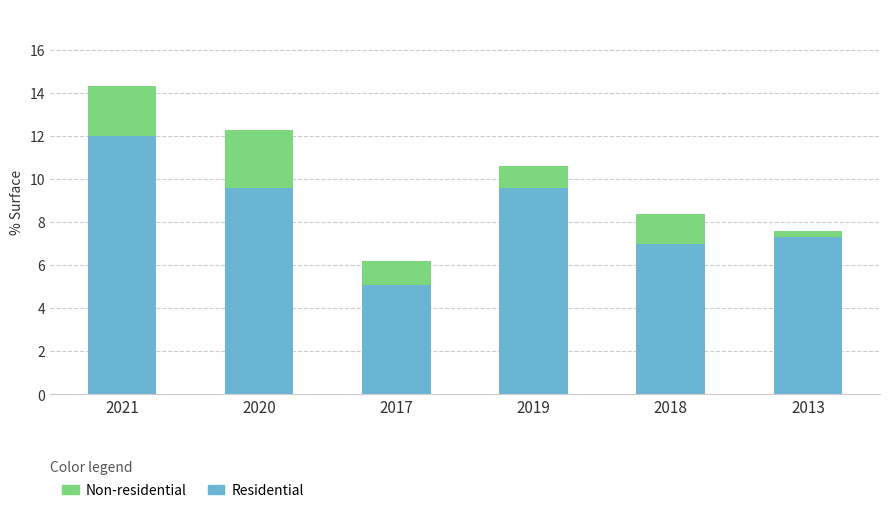

At which category is the sum across all series the highest?

2021